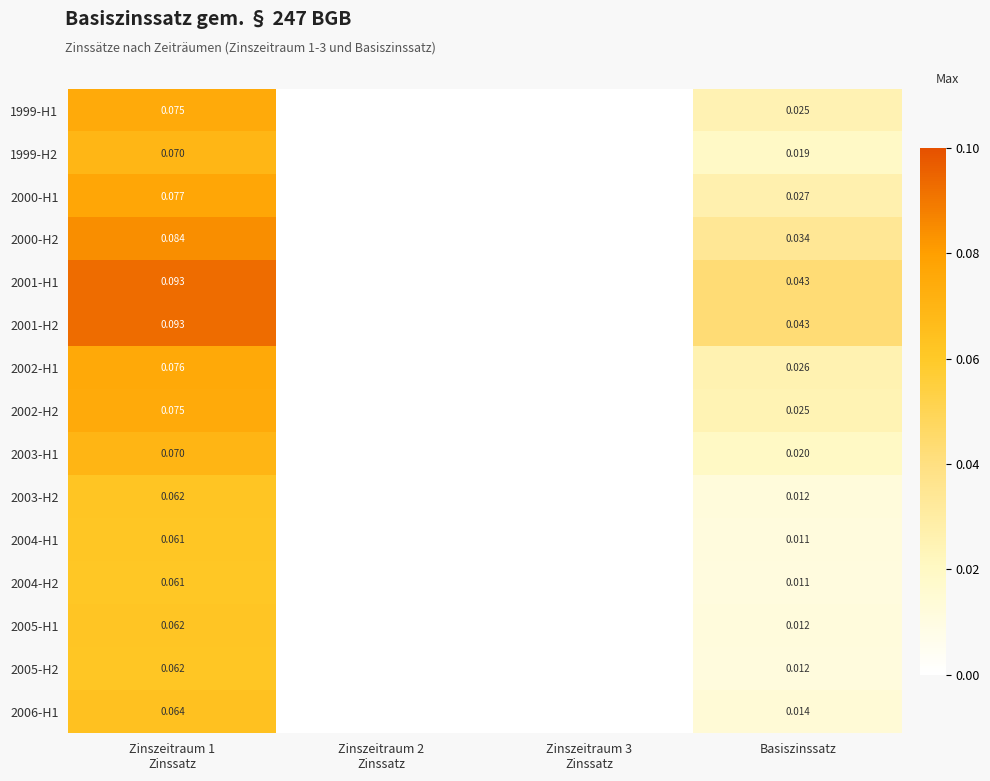

What is the sum of all 2001-H1 values?

0.1